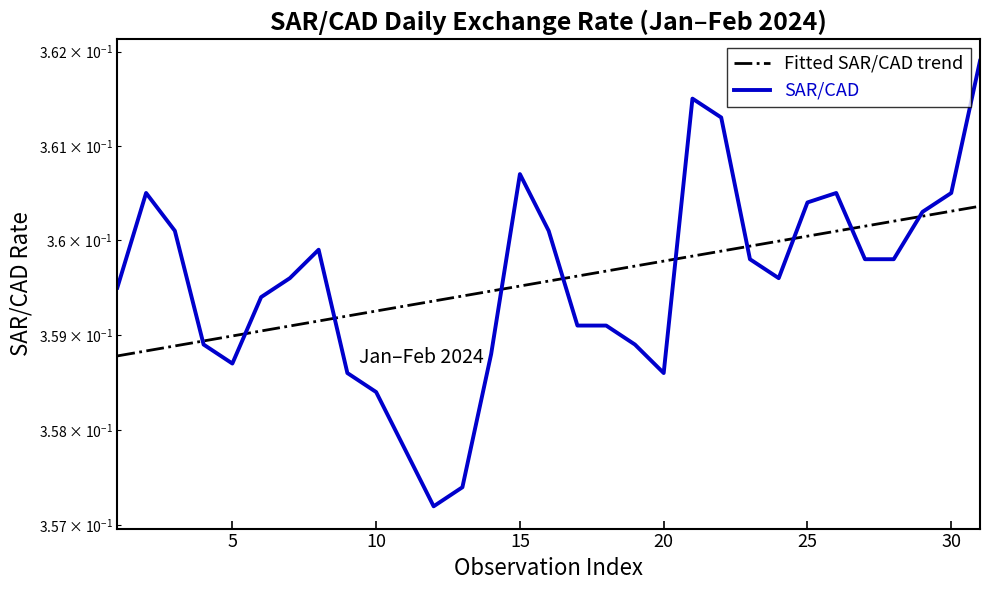

Reading left to right, what are all the values shown in this chart?

Fitted SAR/CAD trend: 0.4	0.4	0.4	0.4	0.4	0.4	0.4	0.4	0.4	0.4	0.4	0.4	0.4	0.4	0.4	0.4	0.4	0.4	0.4	0.4	0.4	0.4	0.4	0.4	0.4	0.4	0.4	0.4	0.4	0.4	0.4
SAR/CAD: 0.4	0.4	0.4	0.4	0.4	0.4	0.4	0.4	0.4	0.4	0.4	0.4	0.4	0.4	0.4	0.4	0.4	0.4	0.4	0.4	0.4	0.4	0.4	0.4	0.4	0.4	0.4	0.4	0.4	0.4	0.4